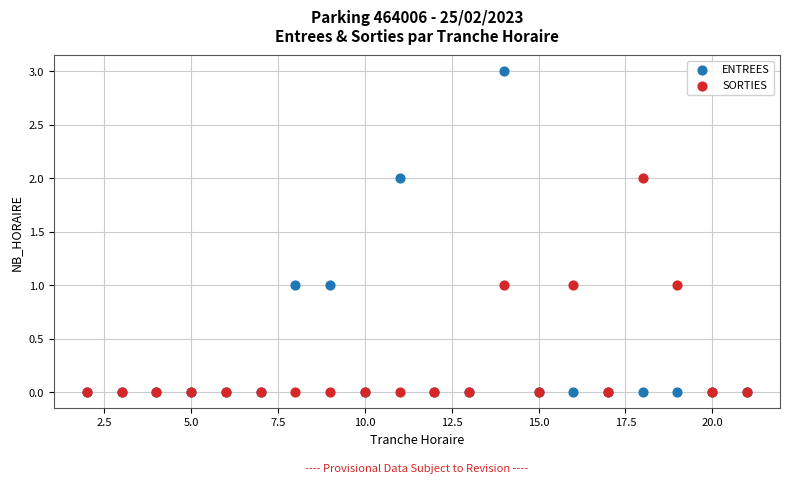

Which series has the largest Y range (max minus min)?

ENTREES